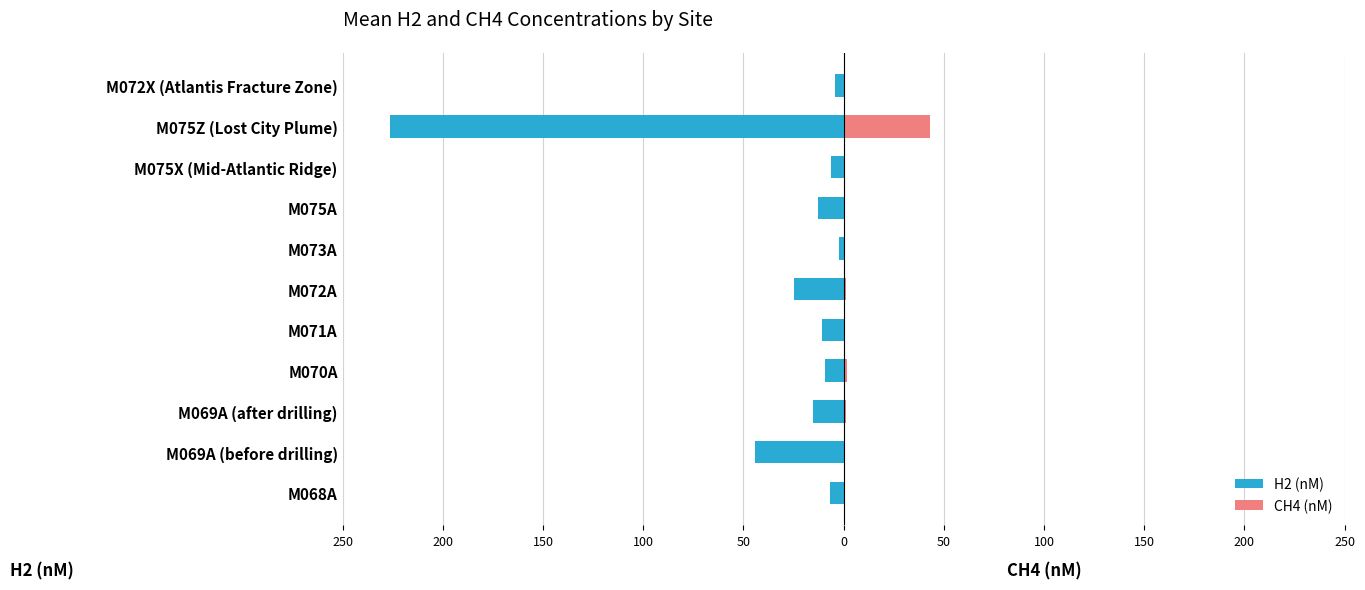

True or false: H2 (nM) has a value of -42.3 at M072A.

False